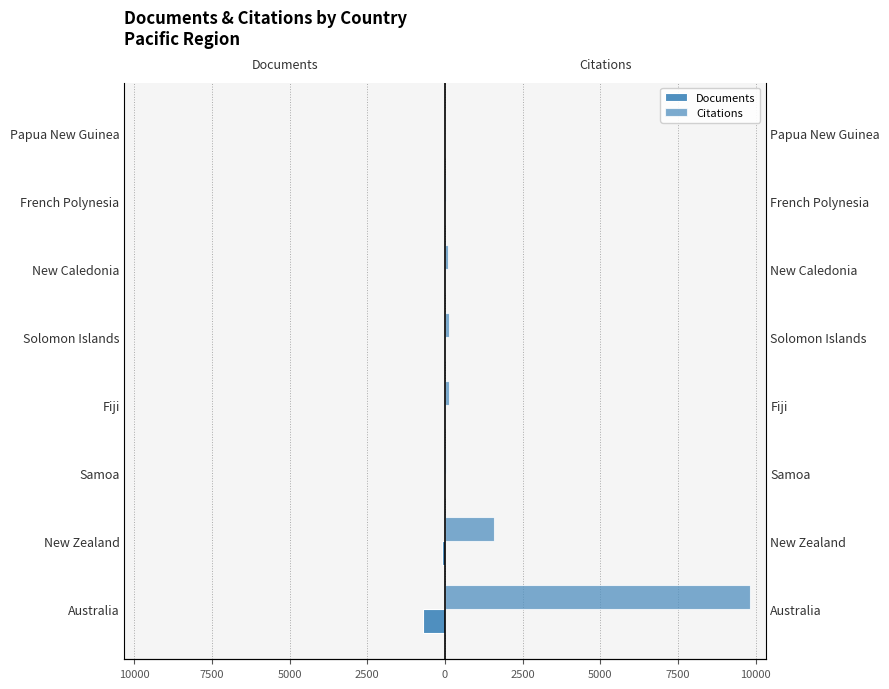

Rank the series by their average value, from lowest to highest.

Documents, Citations